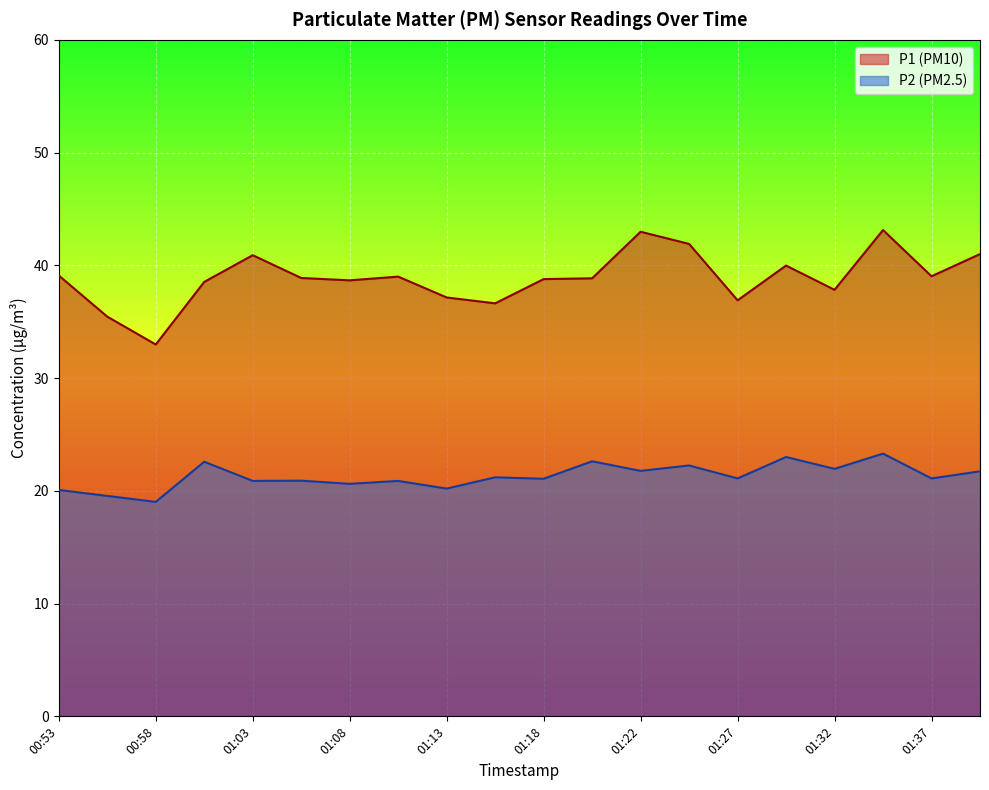

What is the total value across all series at 01:32?

59.8